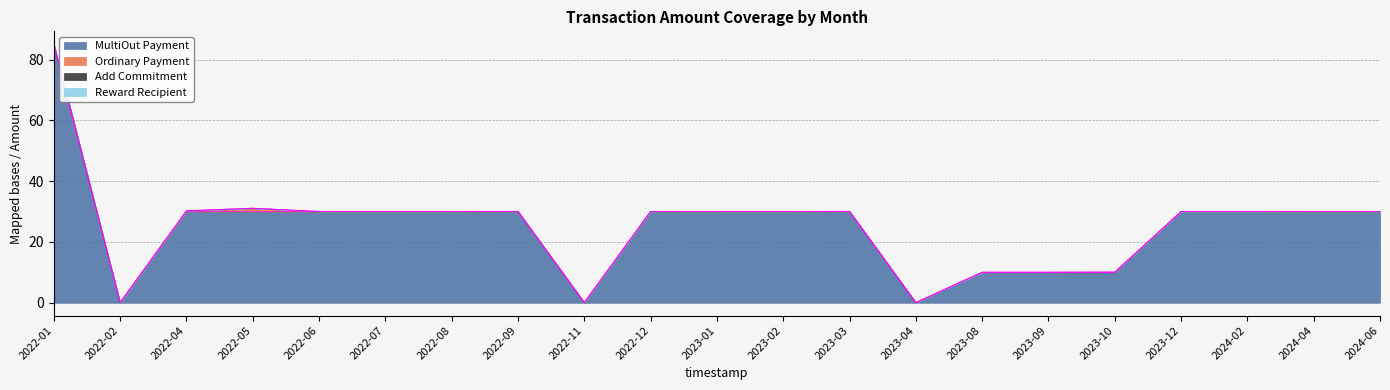

Reading left to right, extract all data points from this chart.

MultiOut Payment: 2022-01=85.0	2022-02=0.0	2022-04=30.0	2022-05=30.0	2022-06=30.0	2022-07=30.0	2022-08=30.0	2022-09=30.0	2022-11=0.0	2022-12=30.0	2023-01=30.0	2023-02=30.0	2023-03=30.0	2023-04=0.0	2023-08=10.0	2023-09=10.0	2023-10=10.0	2023-12=30.0	2024-02=30.0	2024-04=30.0	2024-06=30.0
Ordinary Payment: 2022-01=0.0	2022-02=0.1	2022-04=0.2	2022-05=1.1	2022-06=0.0	2022-07=0.0	2022-08=0.0	2022-09=0.0	2022-11=0.1	2022-12=0.0	2023-01=0.0	2023-02=0.0	2023-03=0.0	2023-04=0.0	2023-08=0.0	2023-09=0.0	2023-10=0.0	2023-12=0.0	2024-02=0.0	2024-04=0.0	2024-06=0.0
Add Commitment: 2022-01=0.0	2022-02=0.0	2022-04=0.0	2022-05=0.0	2022-06=0.0	2022-07=0.0	2022-08=0.0	2022-09=0.0	2022-11=0.0	2022-12=0.0	2023-01=0.0	2023-02=0.0	2023-03=0.0	2023-04=0.0	2023-08=0.0	2023-09=0.0	2023-10=0.1	2023-12=0.0	2024-02=0.0	2024-04=0.0	2024-06=0.0
Reward Recipient: 2022-01=0.0	2022-02=0.0	2022-04=0.0	2022-05=0.0	2022-06=0.0	2022-07=0.0	2022-08=0.0	2022-09=0.0	2022-11=0.0	2022-12=0.0	2023-01=0.0	2023-02=0.0	2023-03=0.0	2023-04=0.0	2023-08=0.0	2023-09=0.0	2023-10=0.0	2023-12=0.0	2024-02=0.0	2024-04=0.0	2024-06=0.0